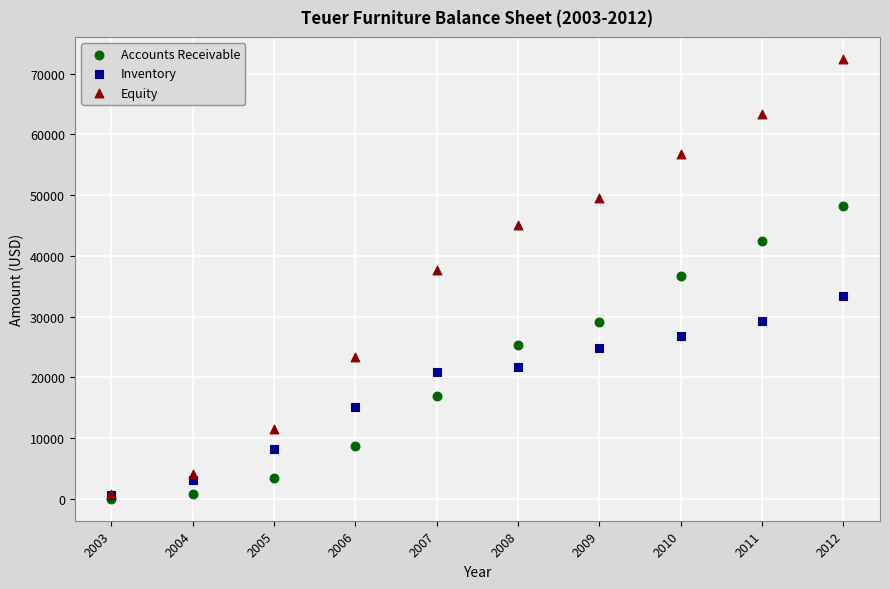

Which series contains the highest Y value?

Equity